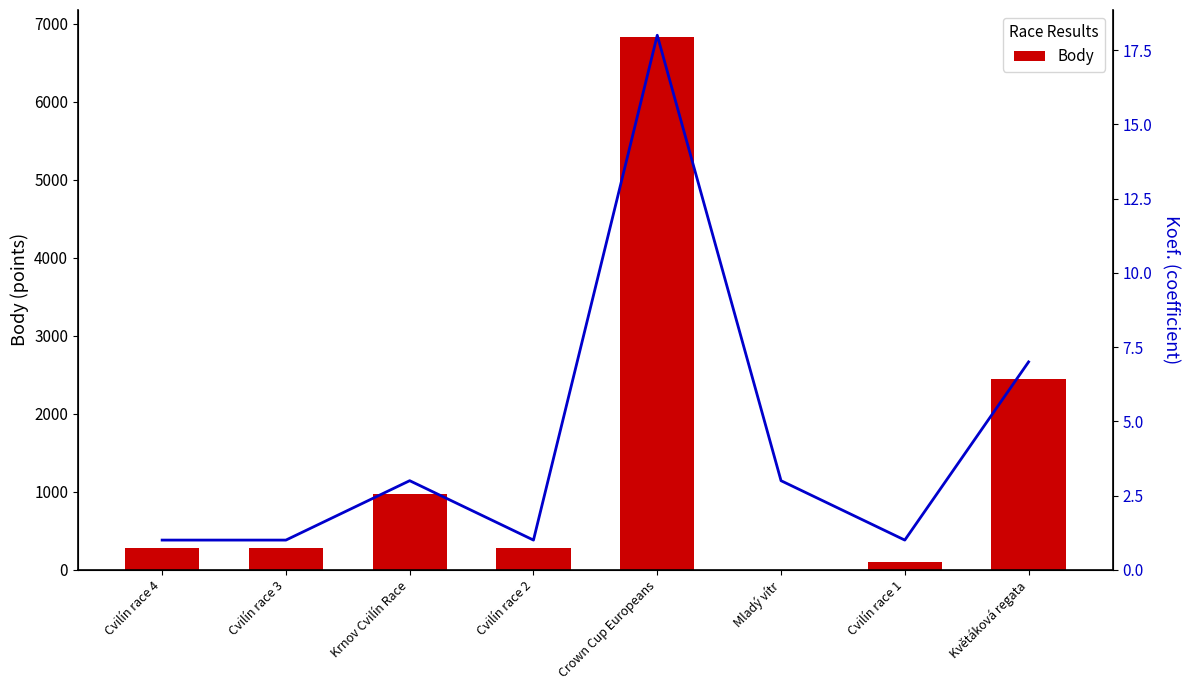

Reading left to right, transcribe all the data shown in this chart.

Body: Cvilín race 4=277	Cvilín race 3=277	Krnov Cvilín Race=969	Cvilín race 2=277	Crown Cup Europeans=6836	Mladý vítr=0	Cvilín race 1=101	Květáková regata=2441
Koef.: Cvilín race 4=1	Cvilín race 3=1	Krnov Cvilín Race=3	Cvilín race 2=1	Crown Cup Europeans=18	Mladý vítr=3	Cvilín race 1=1	Květáková regata=7